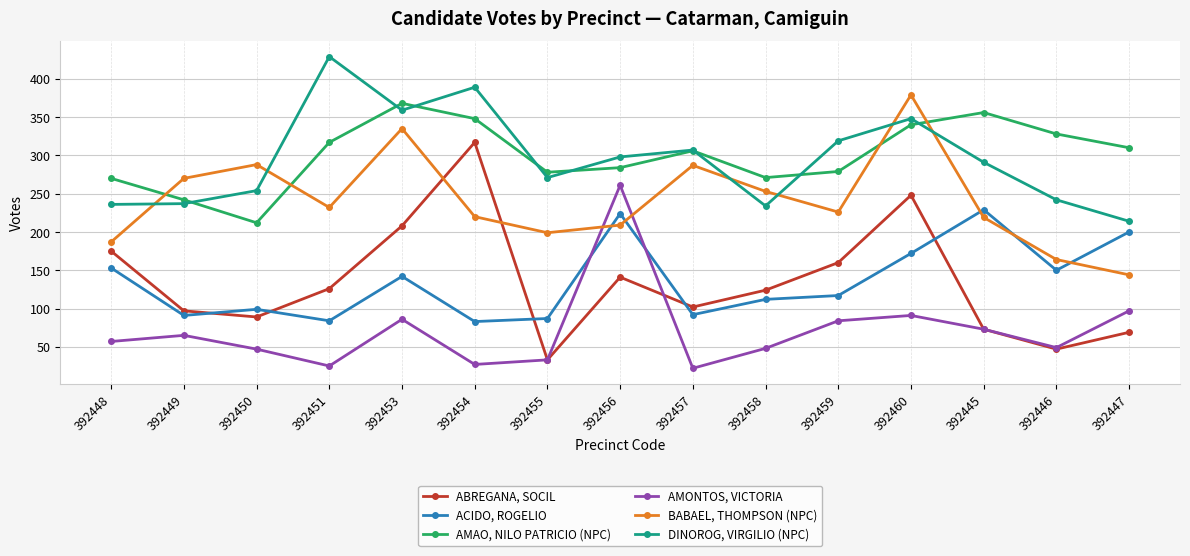

How many interior local peaks does the AMONTOS, VICTORIA series have?

4